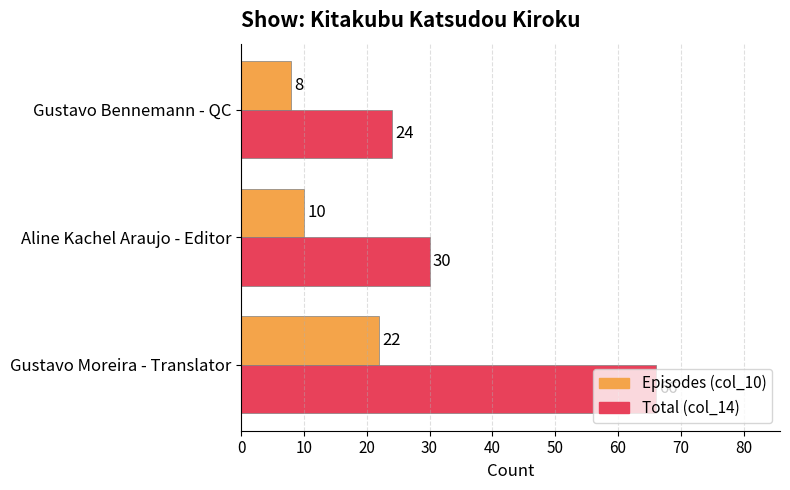

Rank the series by their average value, from highest to lowest.

Total (col_14), Episodes (col_10)